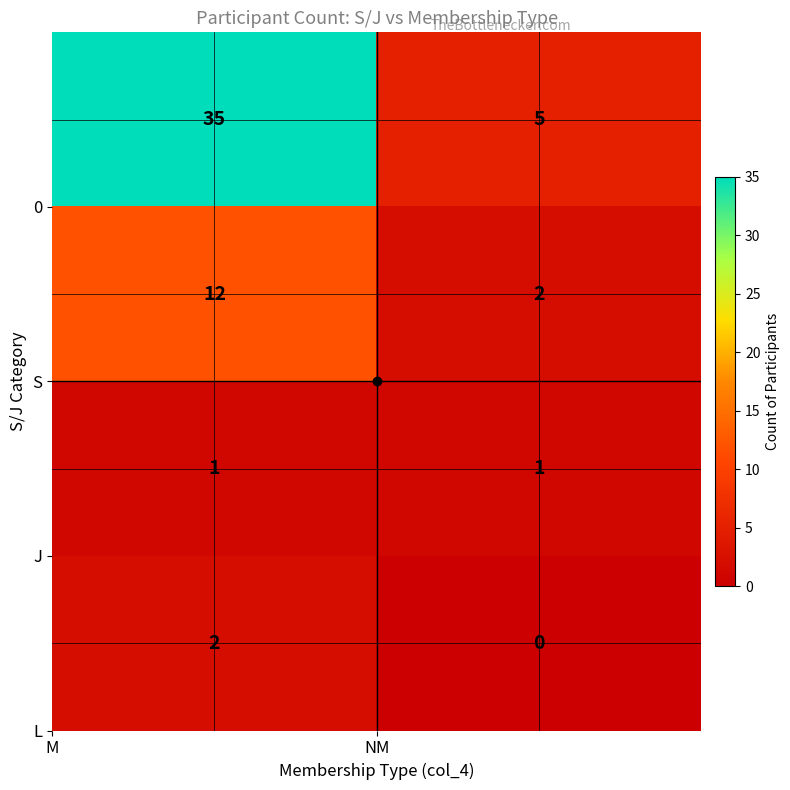

What is the maximum value shown in the chart?

35